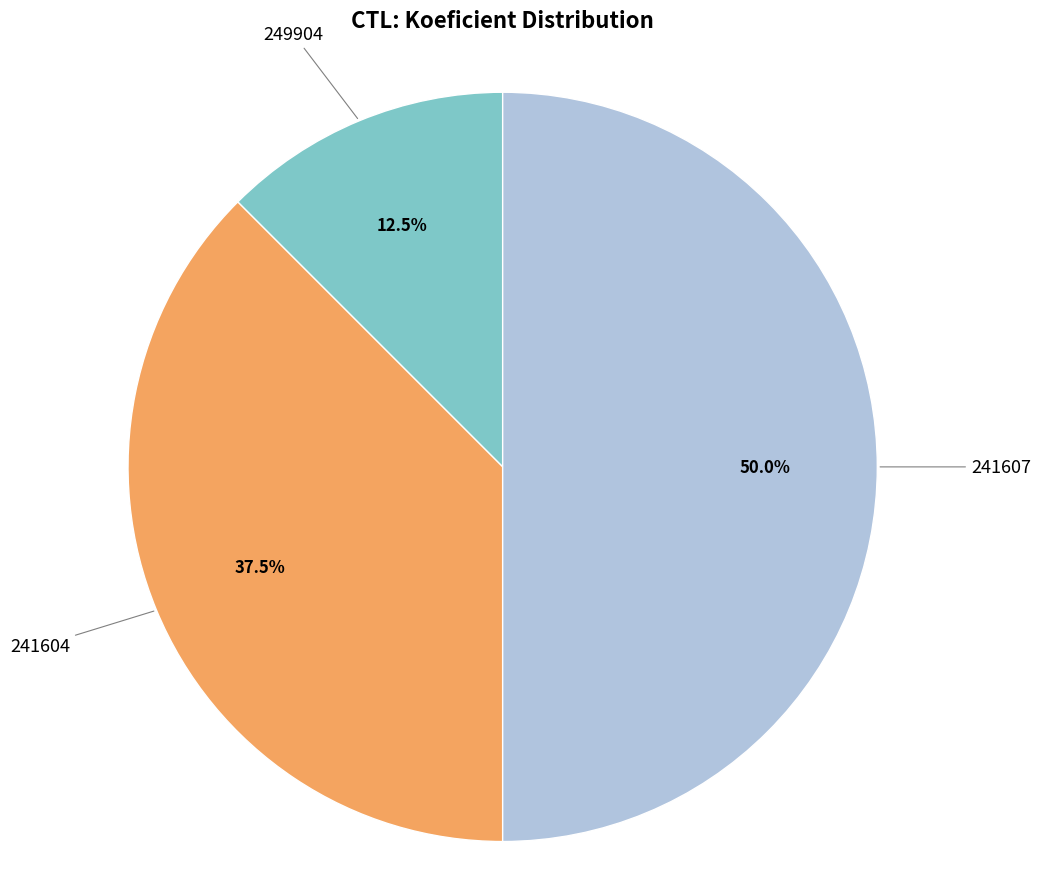

How many segments does this pie chart have?

3